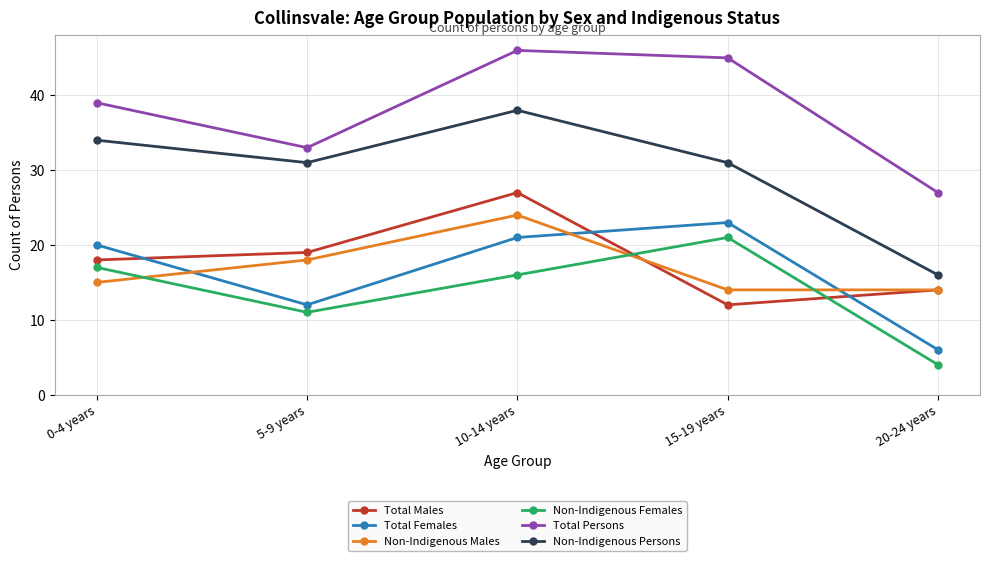

What are all the series names shown in the legend?

Total Males, Total Females, Non-Indigenous Males, Non-Indigenous Females, Total Persons, Non-Indigenous Persons